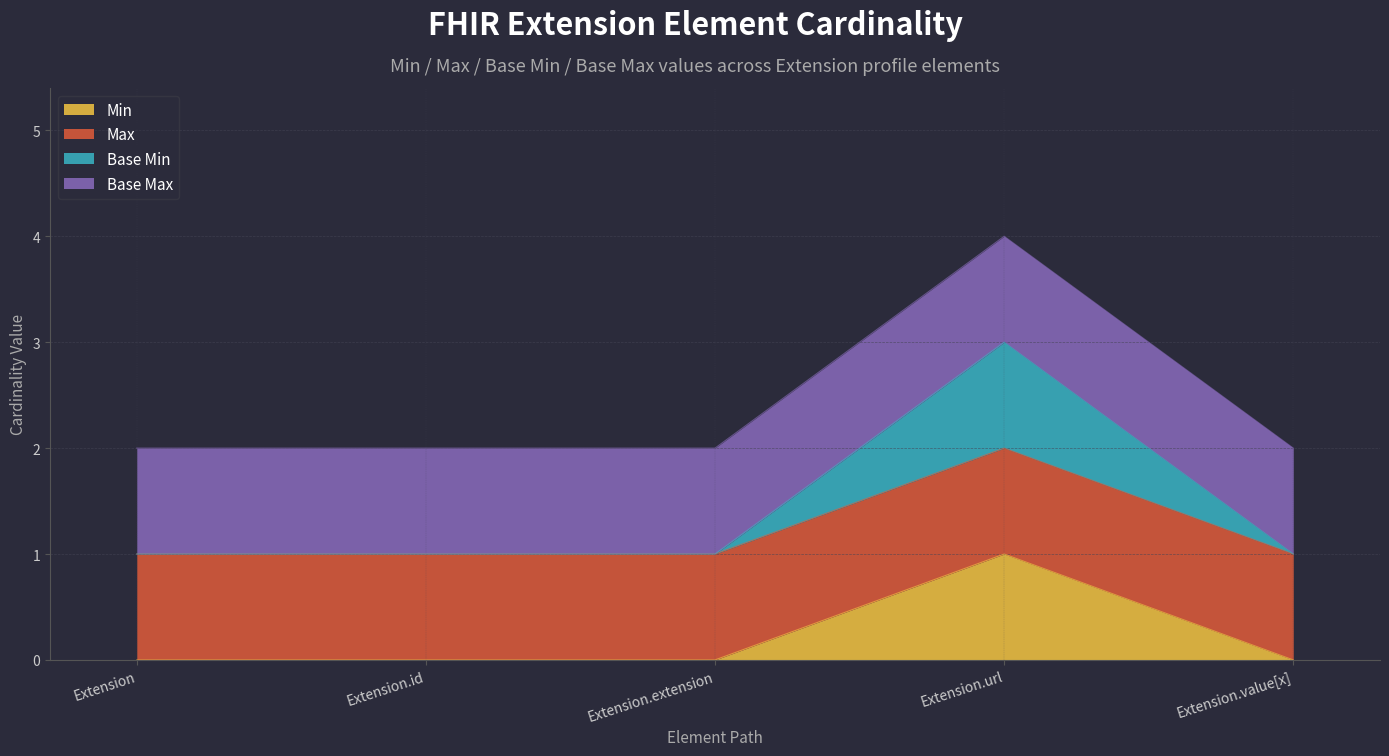

The Min series shows 0 at Extension.value[x]. True or false?

False